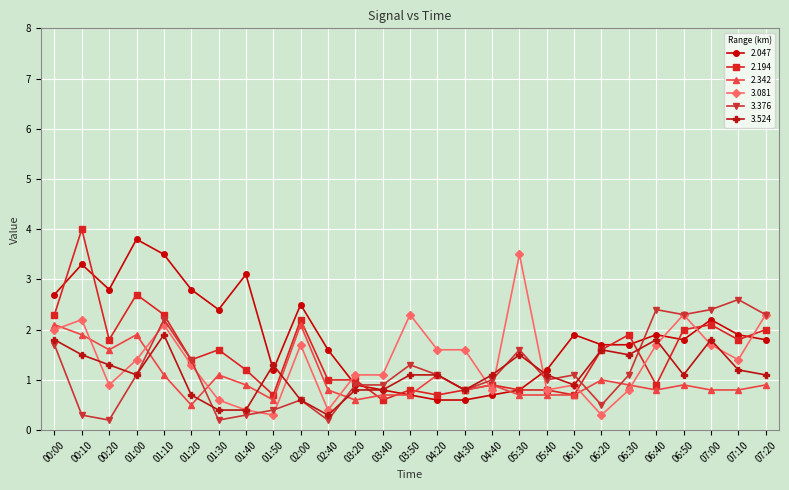

What are all the series names shown in the legend?

2.047, 2.194, 2.342, 3.081, 3.376, 3.524